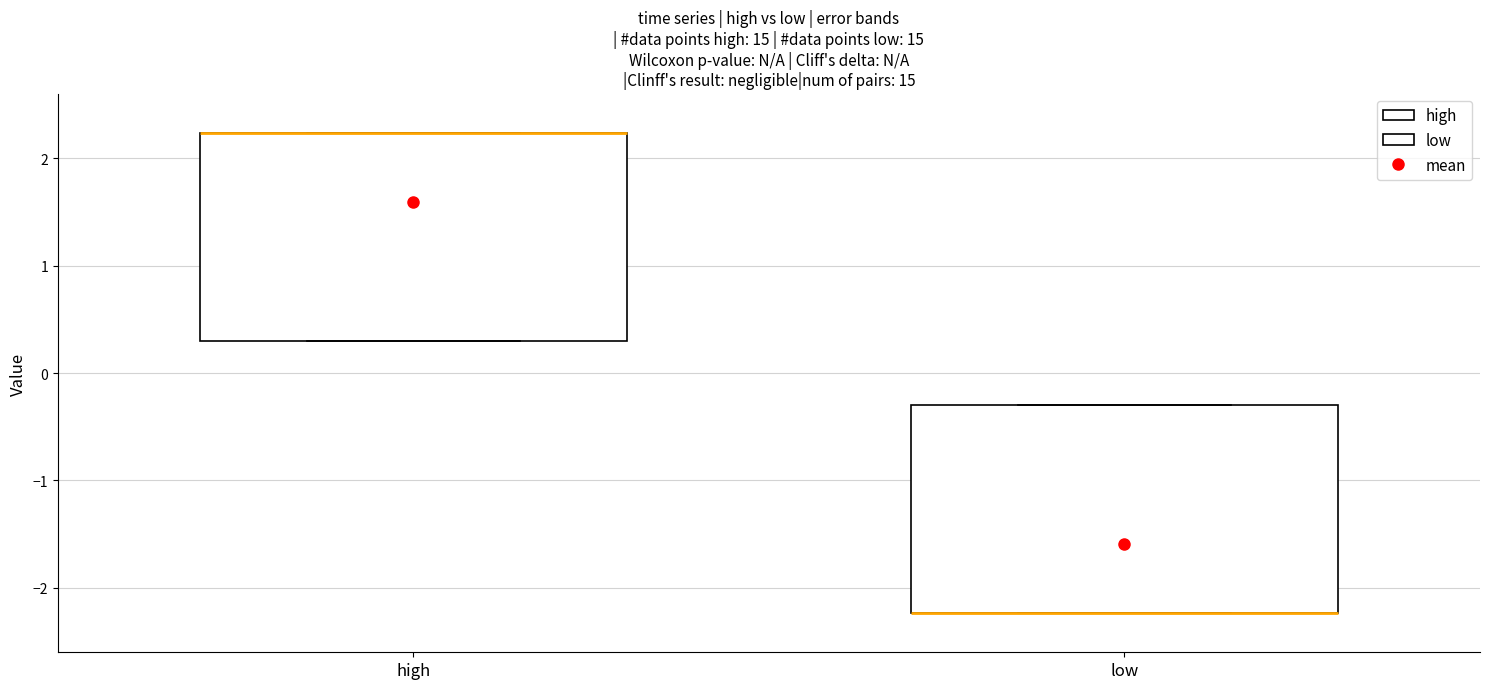

Reading left to right, transcribe this box plot: for each box, give where its median line is, the range the box spans, and where its two whiskers end, as read against the y-axis. The values are not printed on the chart, so give them approximately, as read against the axis.

high: median 2.2 (drawn on the box's upper edge), box 0.3 to 2.2, whiskers 0.3 to 2.2
low: median -2.2 (drawn on the box's lower edge), box -2.2 to -0.3, whiskers -2.2 to -0.3